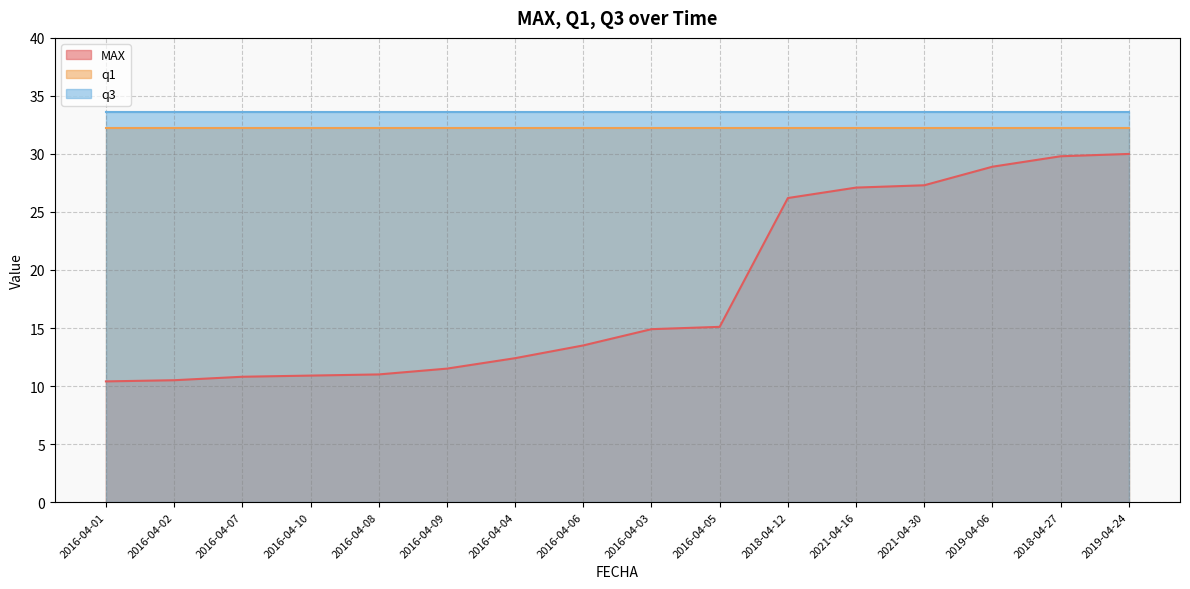

What is the difference between the highest and lowest values at 2016-04-05?

18.5